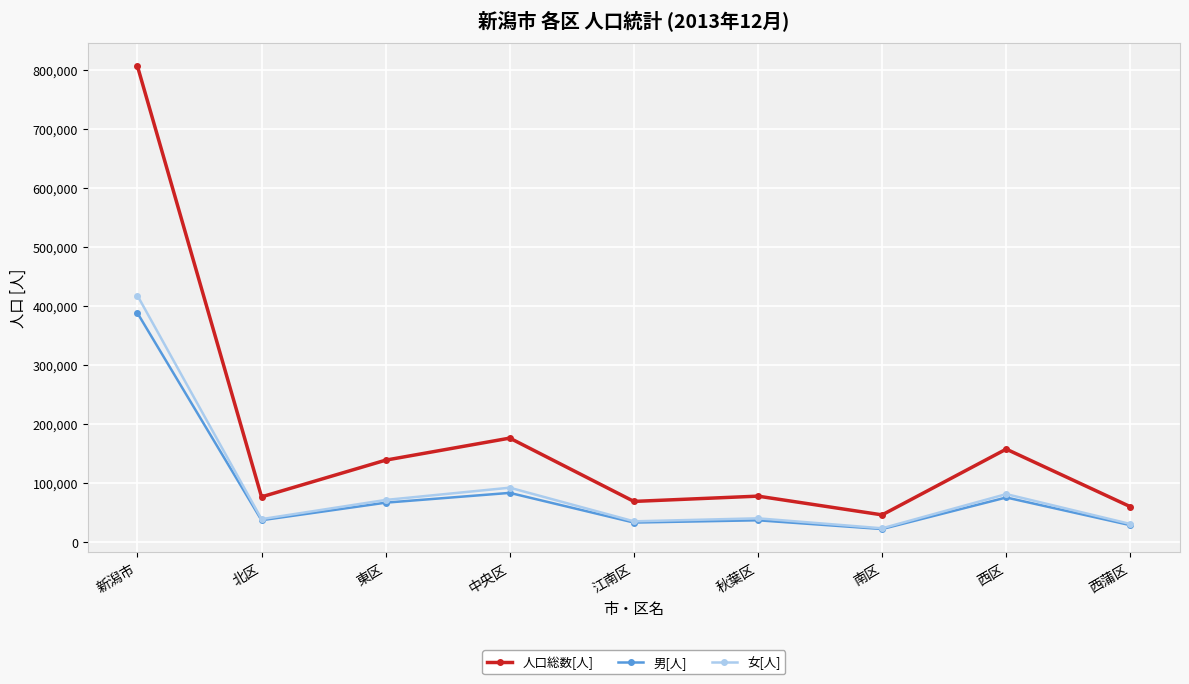

What are all the series names shown in the legend?

人口総数[人], 男[人], 女[人]